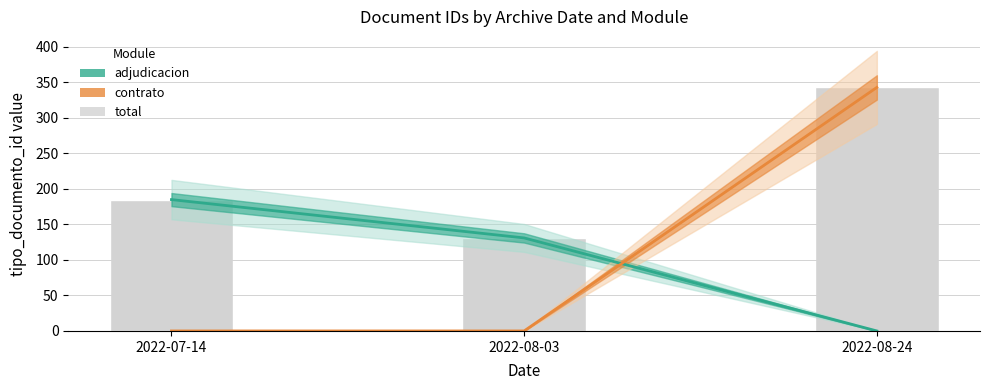

What is the label of the 2nd bar from the left?

2022-08-03